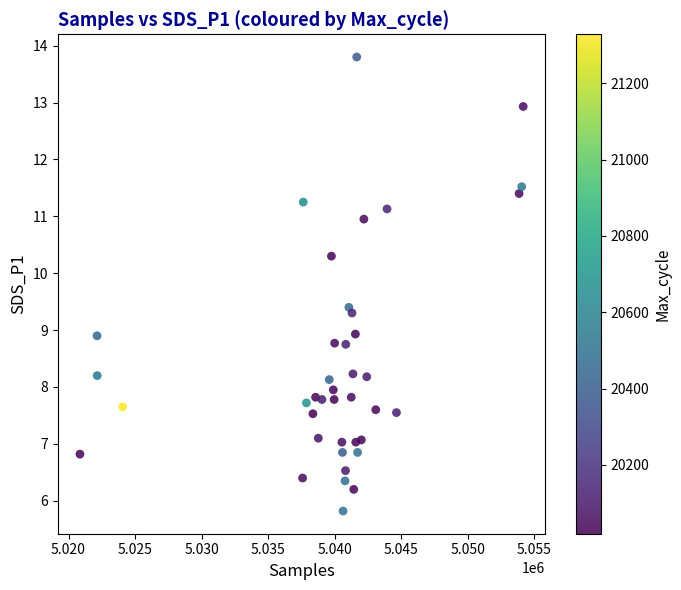

How many points are shown in the scatter plot?

40